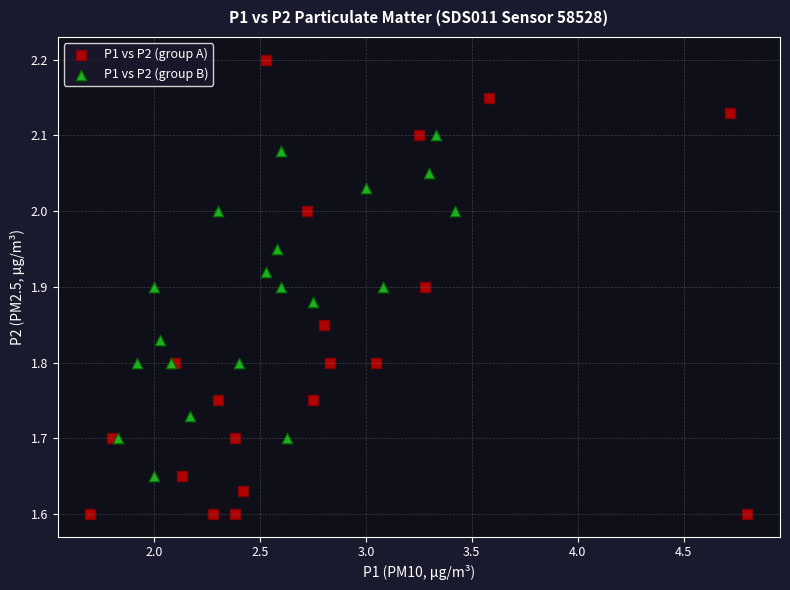

Which series reaches the maximum Y coordinate?

P1 vs P2 (group A)